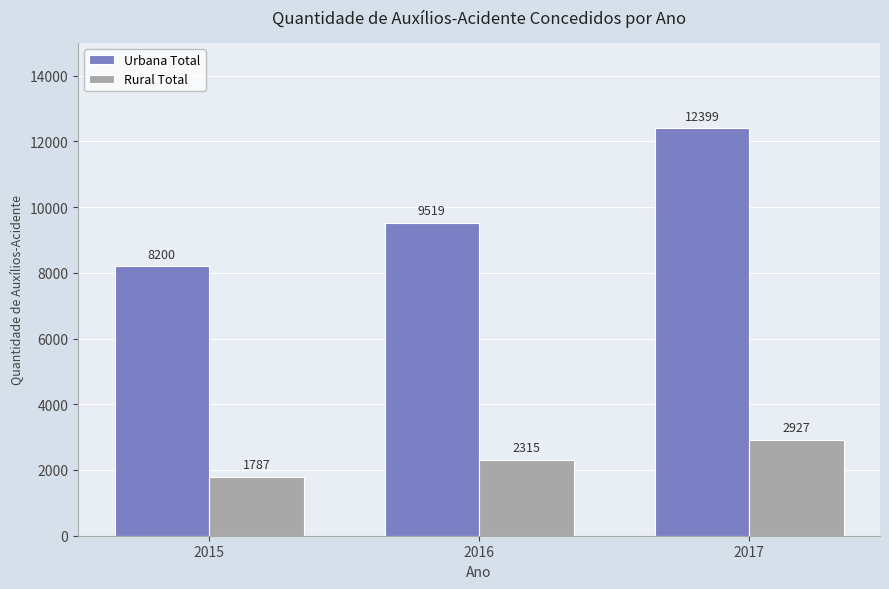

What are all the series names shown in the legend?

Urbana Total, Rural Total